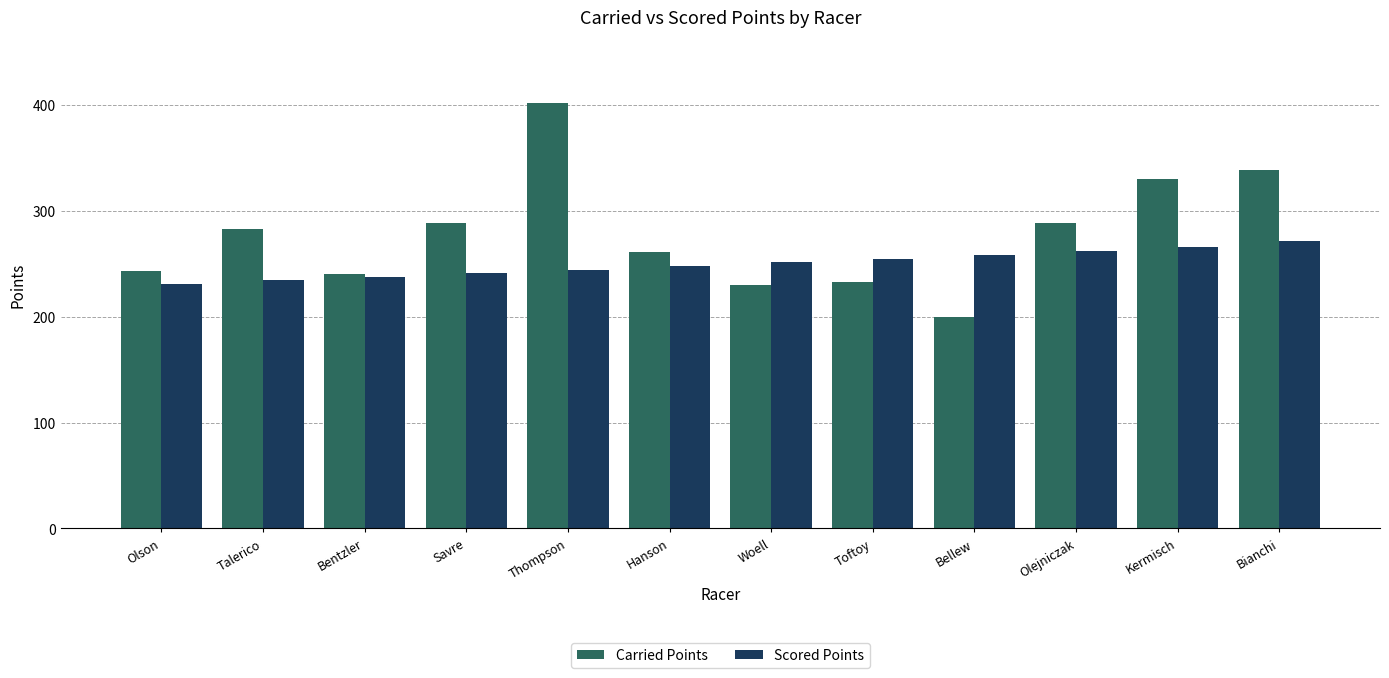

What are all the series names shown in the legend?

Carried Points, Scored Points